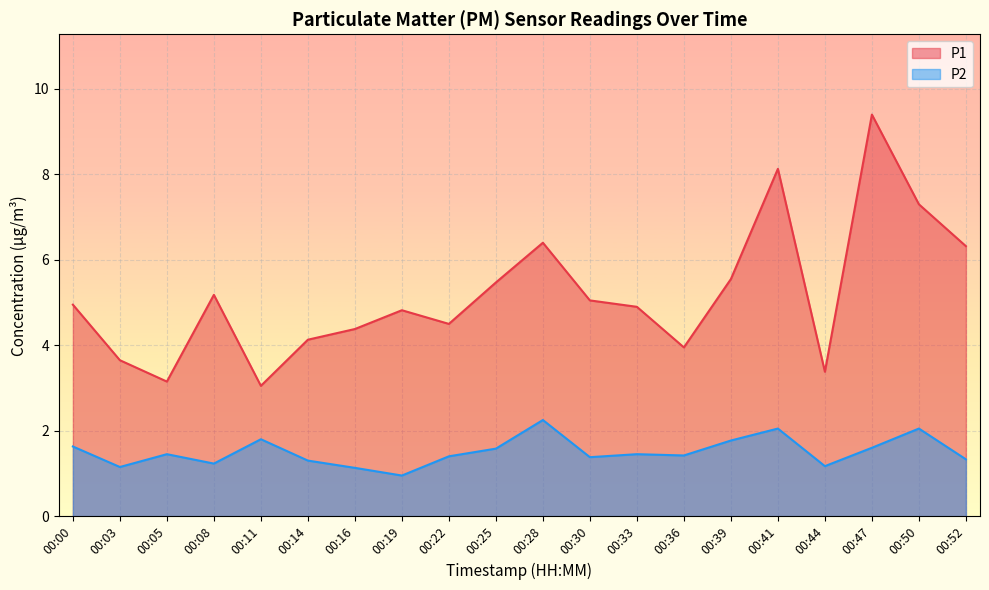

Between 00:00 and 00:03, which series saw the biggest shift?

P1